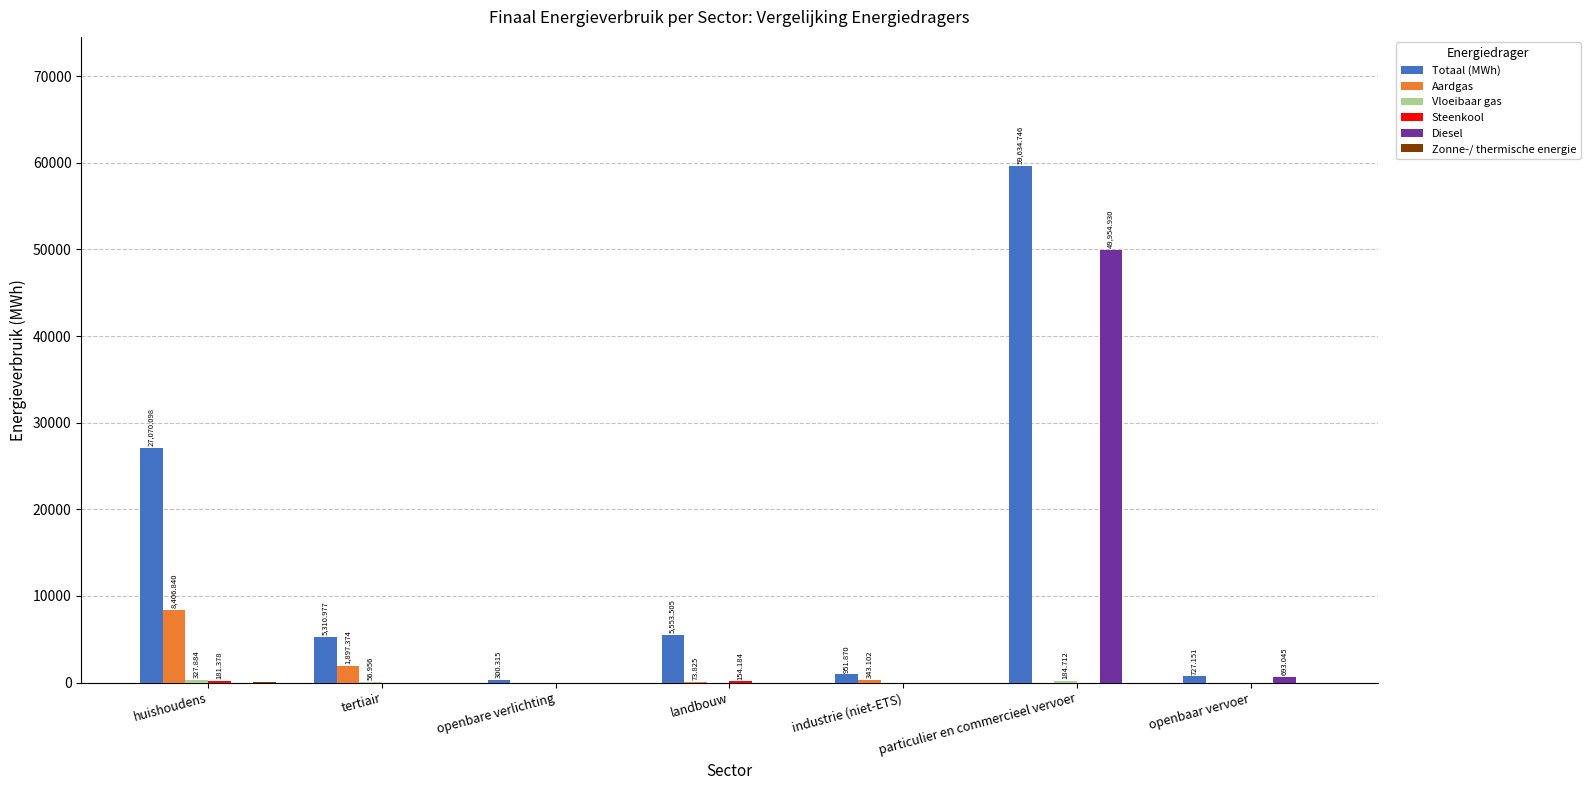

Which series has the largest total across all categories?

Totaal (MWh)